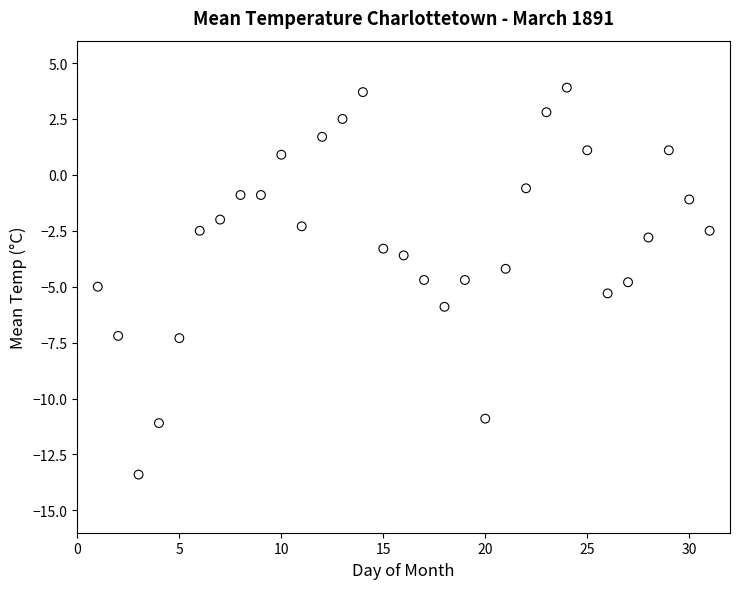

What is the range of Y values (max minus min)?

17.3